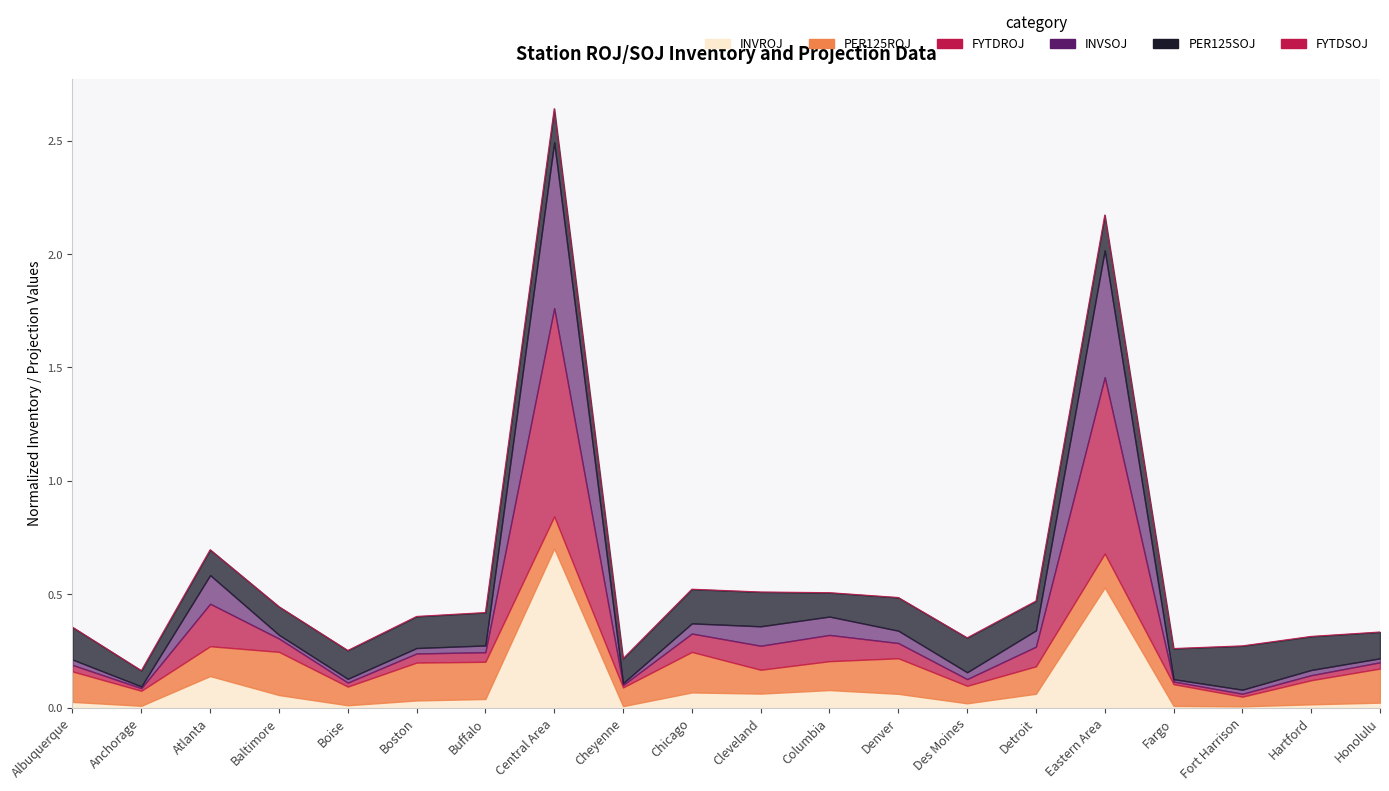

Is it true that the value at Eastern Area is 3.2?

False